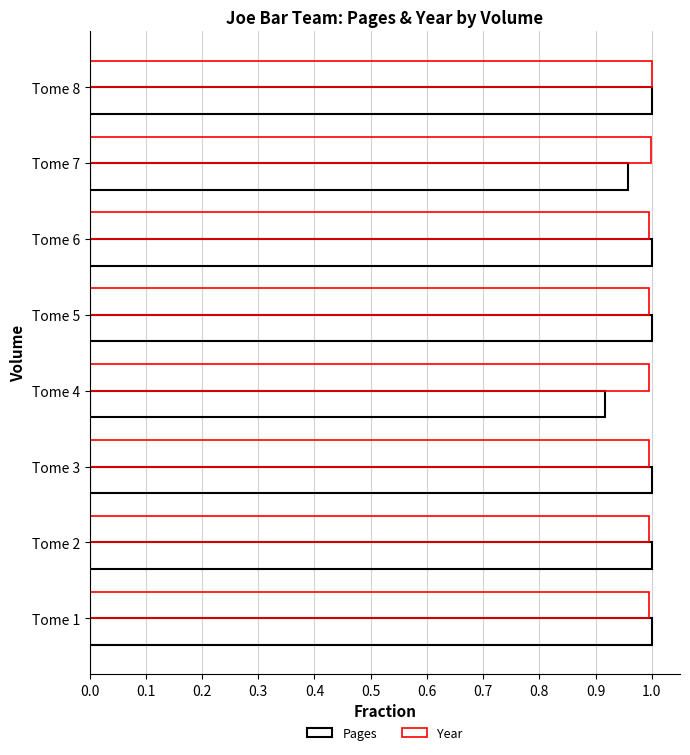

How many distinct data groups are displayed?

2